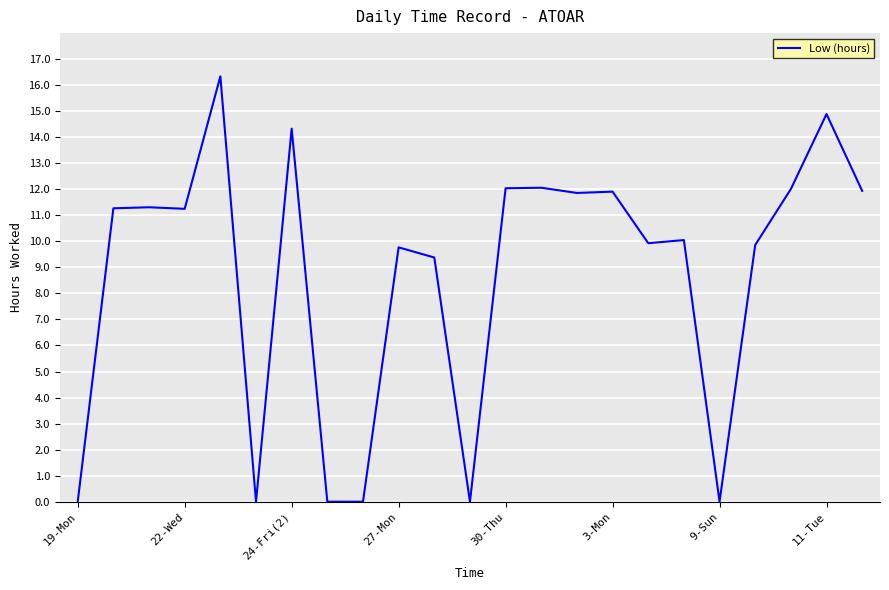

What is the maximum value shown in the chart?

16.3